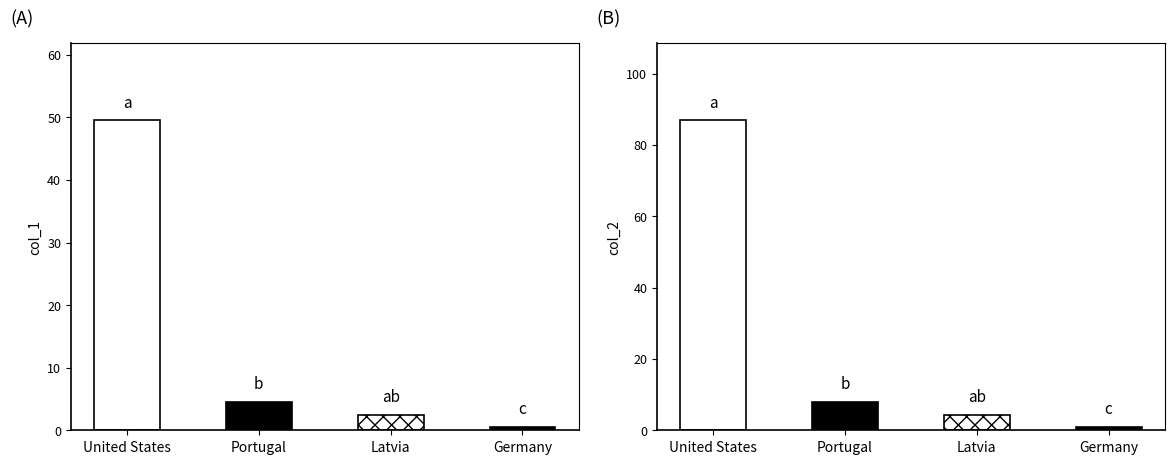

The value of col_2 at United States is 143.2. True or false?

False